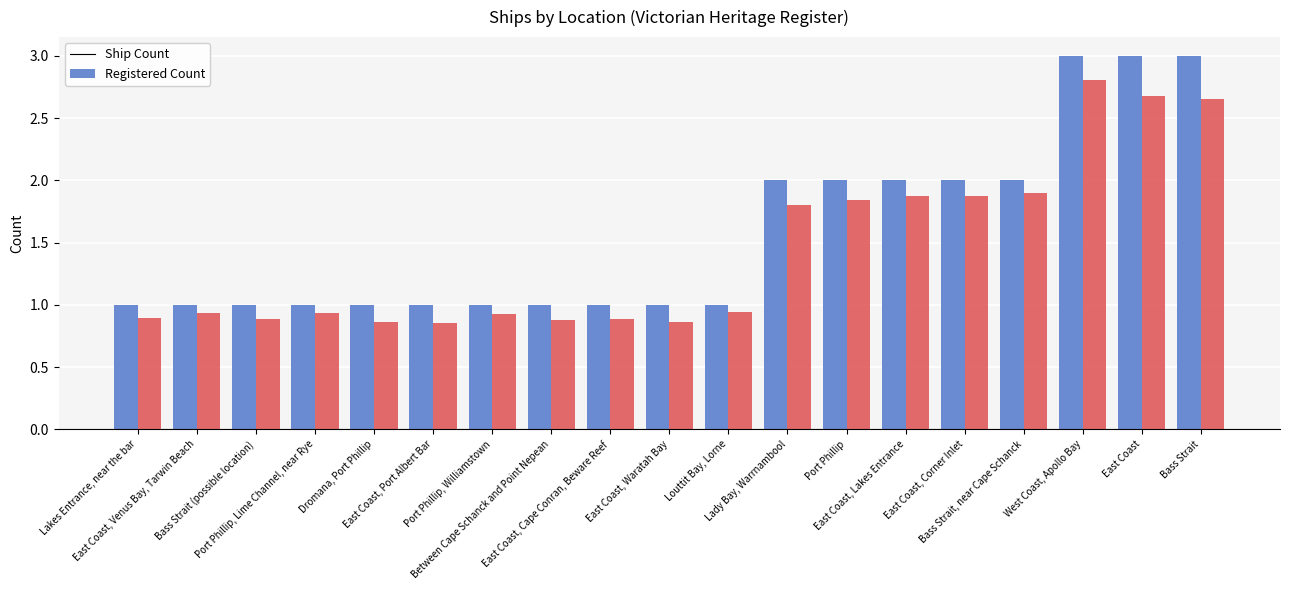

Which series has the largest total across all categories?

Ship Count